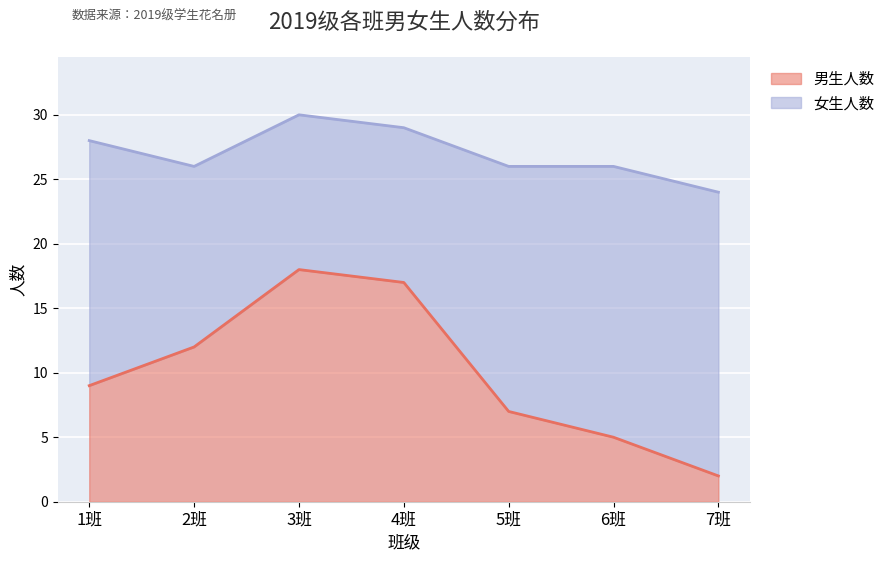

Which label corresponds to the smallest value in the chart?

7班